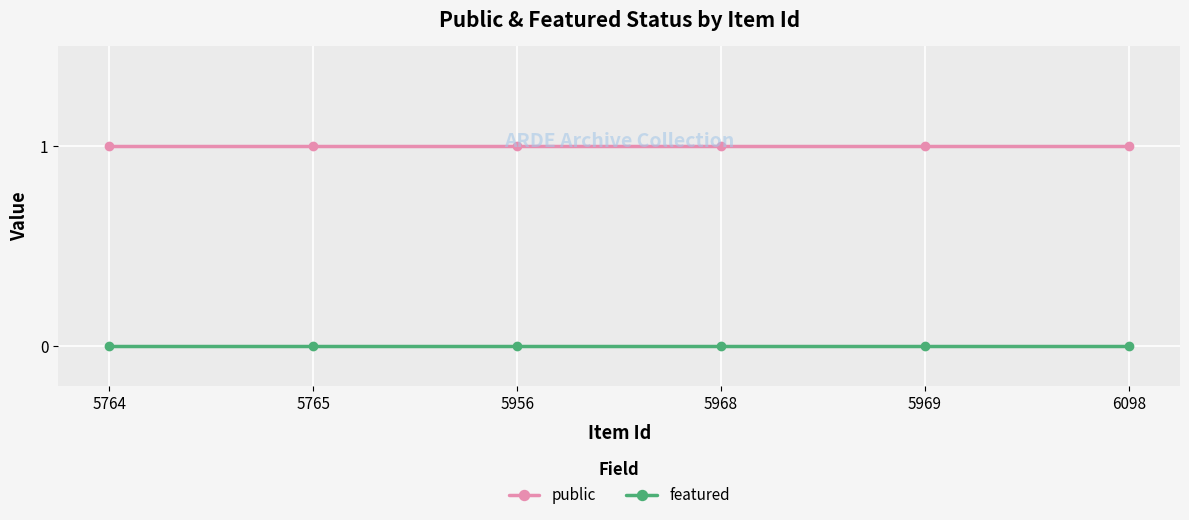

Count the number of categories in the chart.

6